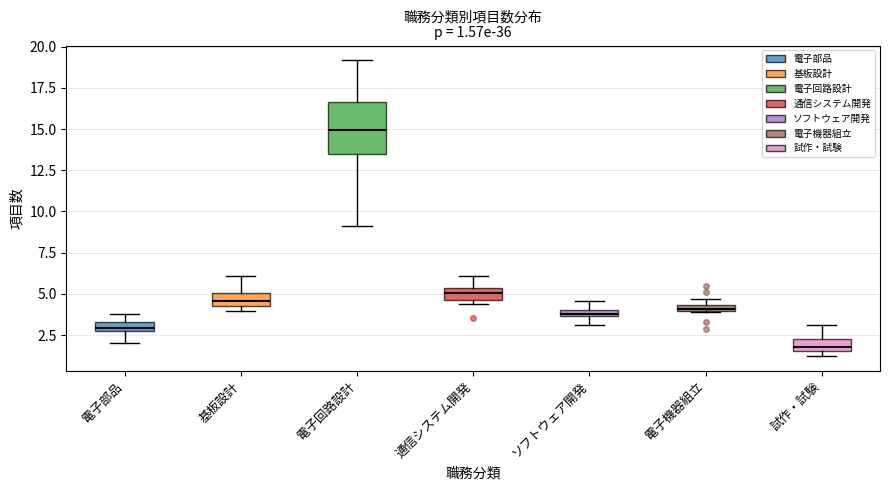

Which box's median line is the highest?

電子回路設計